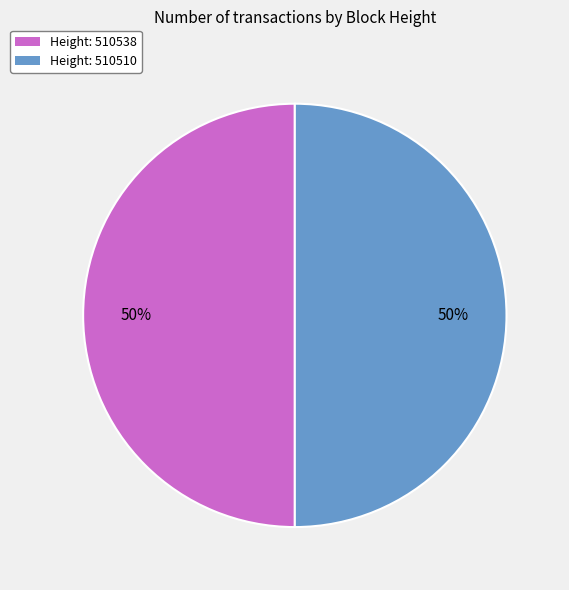

How many slices are in this pie chart?

2